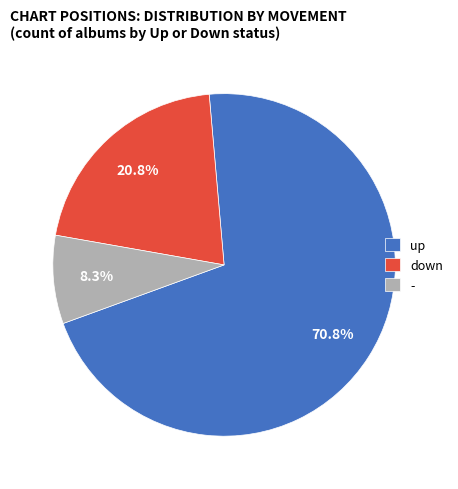

Which has a higher value, down or up?

up